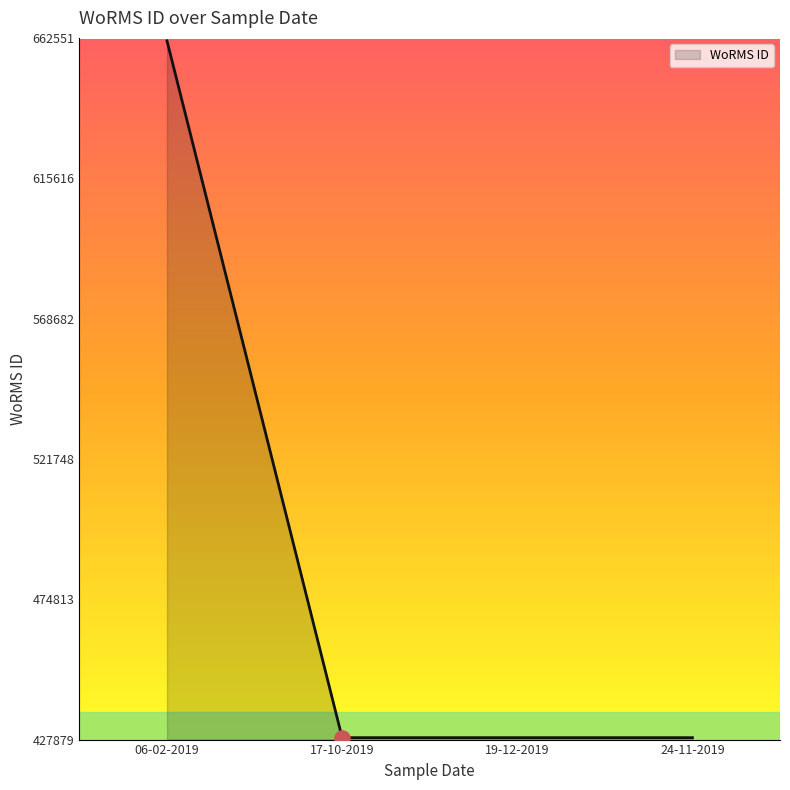

Approximately how many times larger is the value at 19-12-2019 compared to 17-10-2019?

1.0